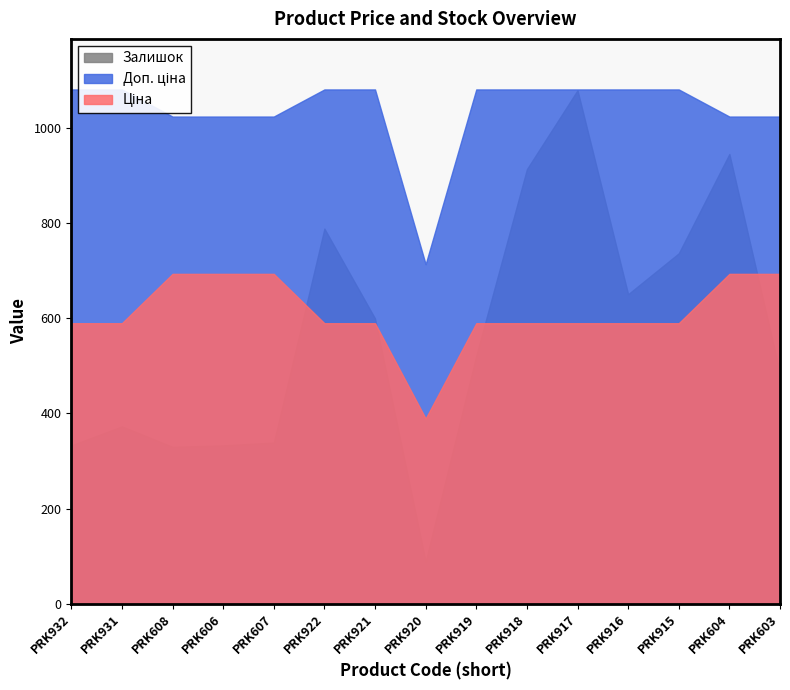

Is it true that Доп. ціна equals 329.1 at PRK606?

False